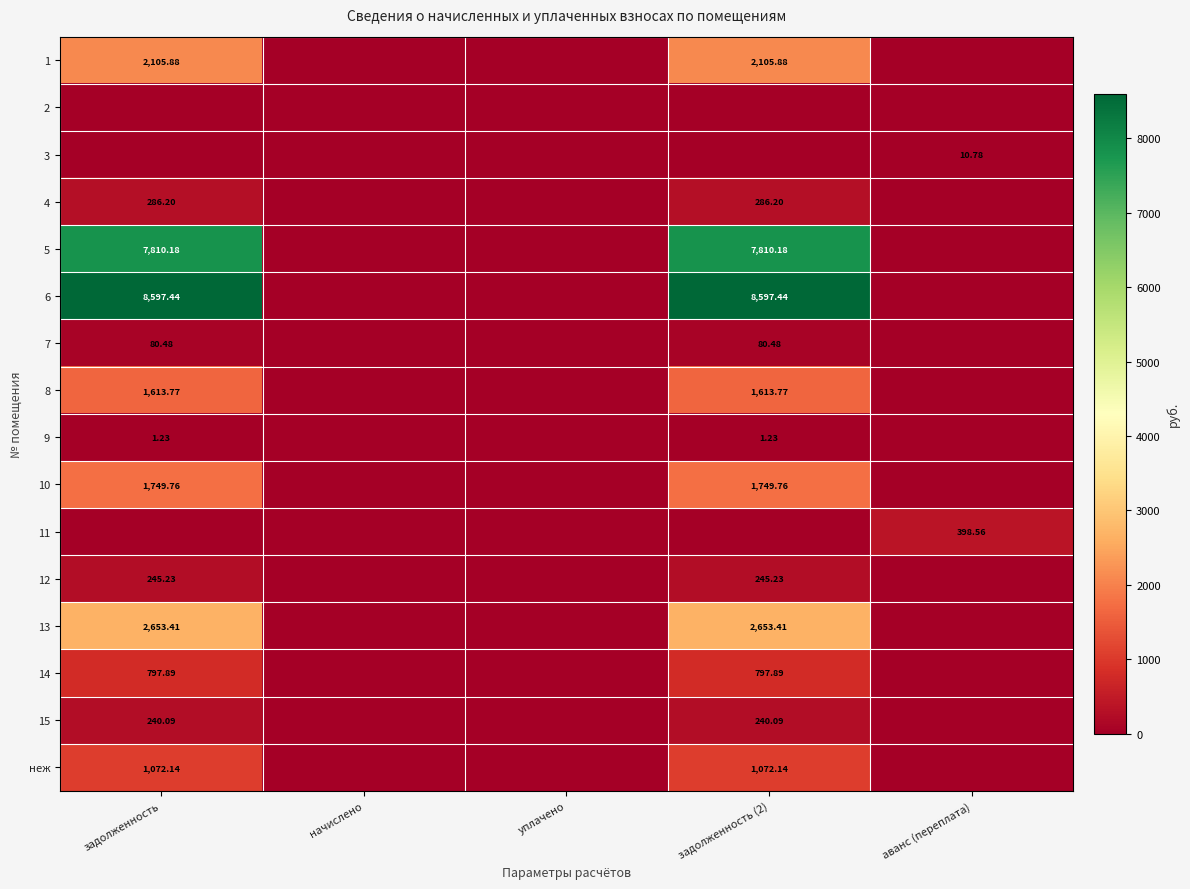

What is the difference between the highest and lowest values at аванс (переплата)?

398.6